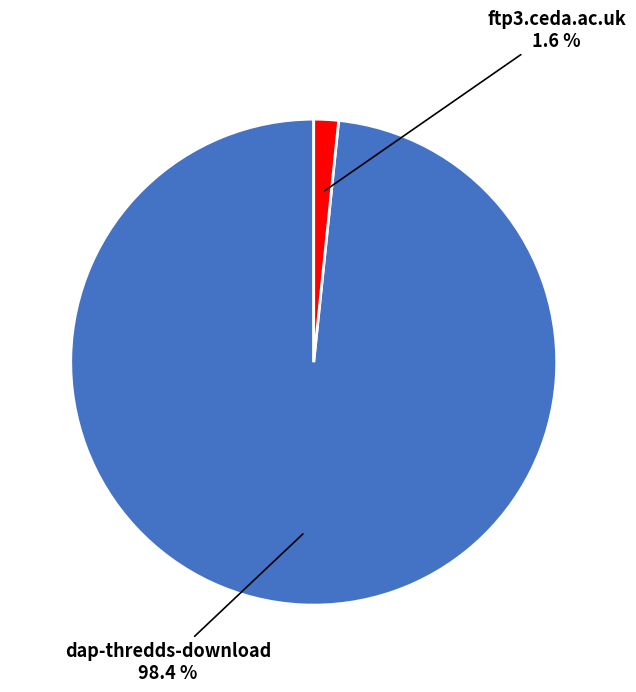

Is there a majority slice in this chart?

Yes